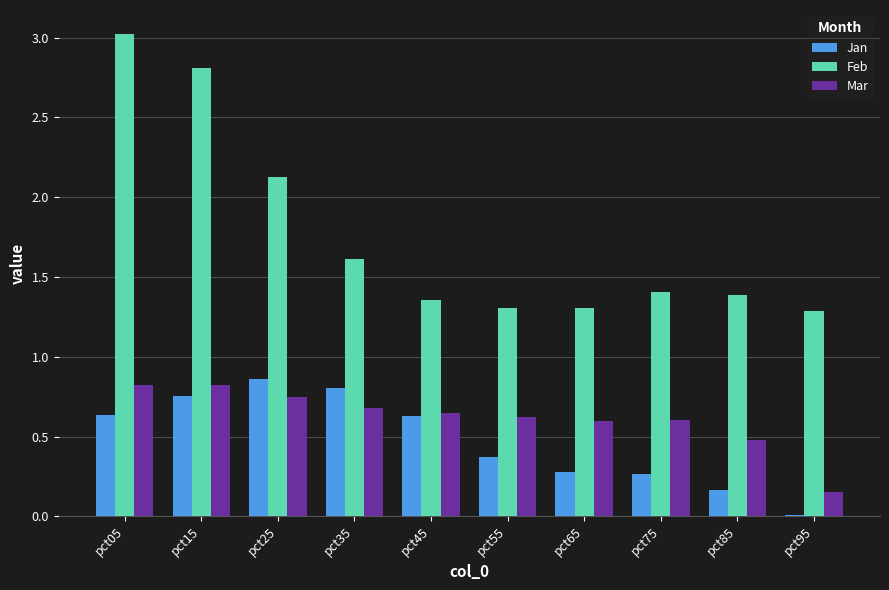

Between pct05 and pct65, which series saw the biggest shift?

Feb